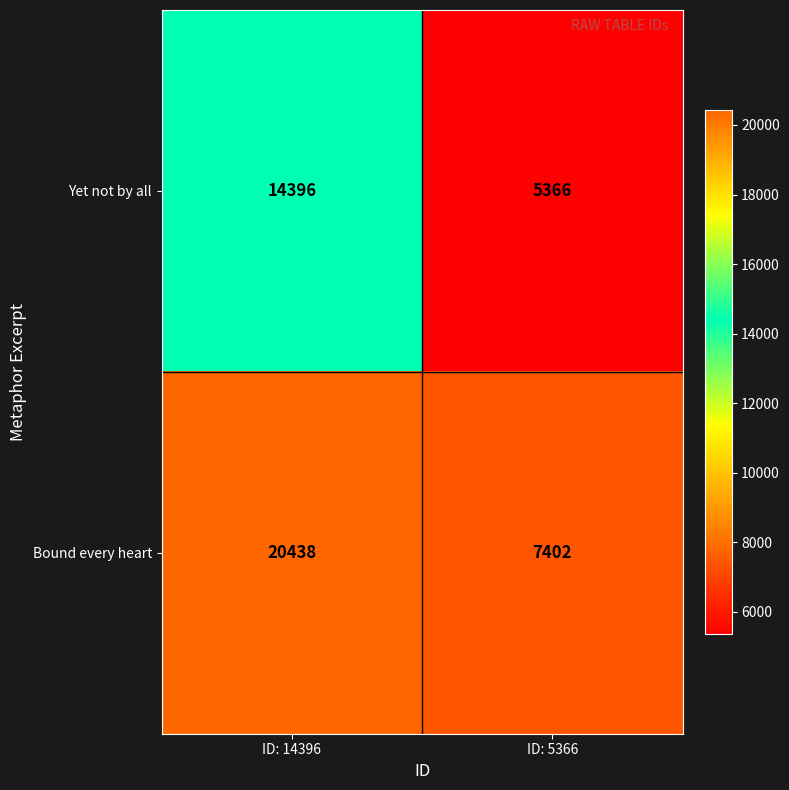

Reading right to left, list all the values displayed in this chart.

Yet not by all: ID: 5366=5366	ID: 14396=14396
Bound every heart: ID: 5366=7402	ID: 14396=20438